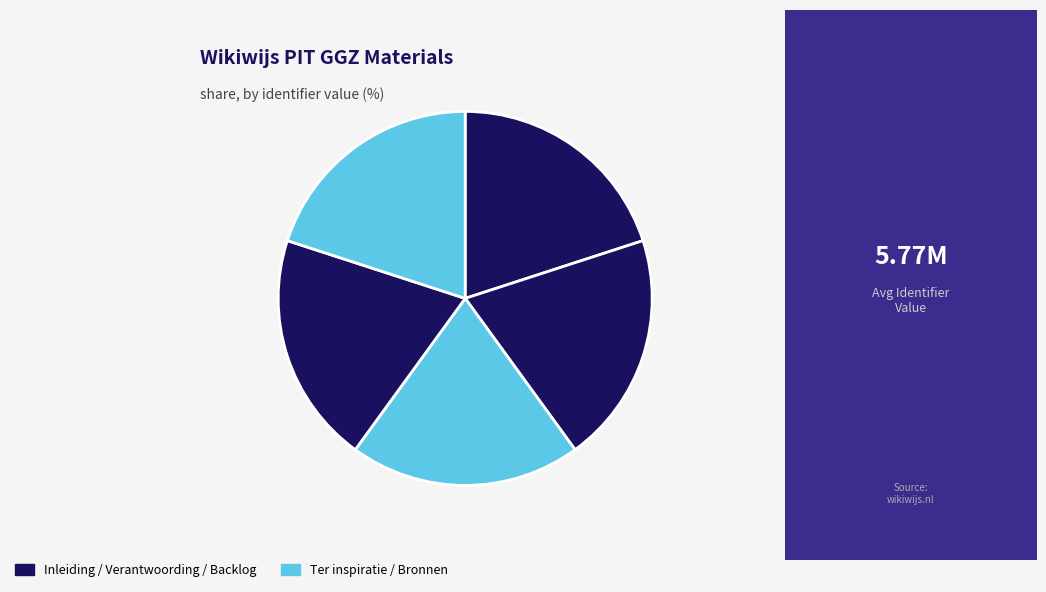

Count the number of slices in the pie.

5